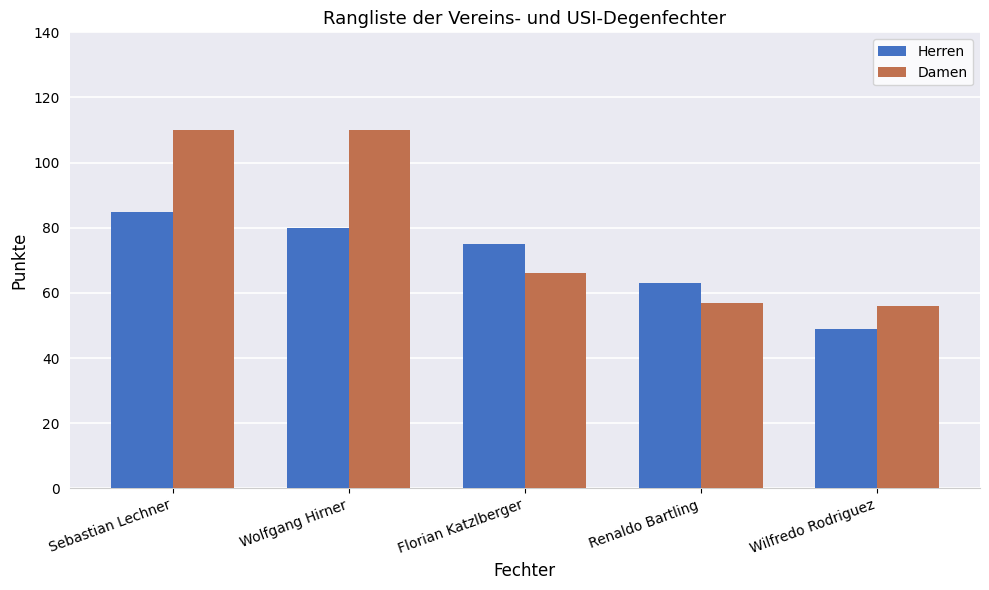

Reading left to right, extract all data points from this chart.

Herren: 85	80	75	63	49
Damen: 110	110	66	57	56